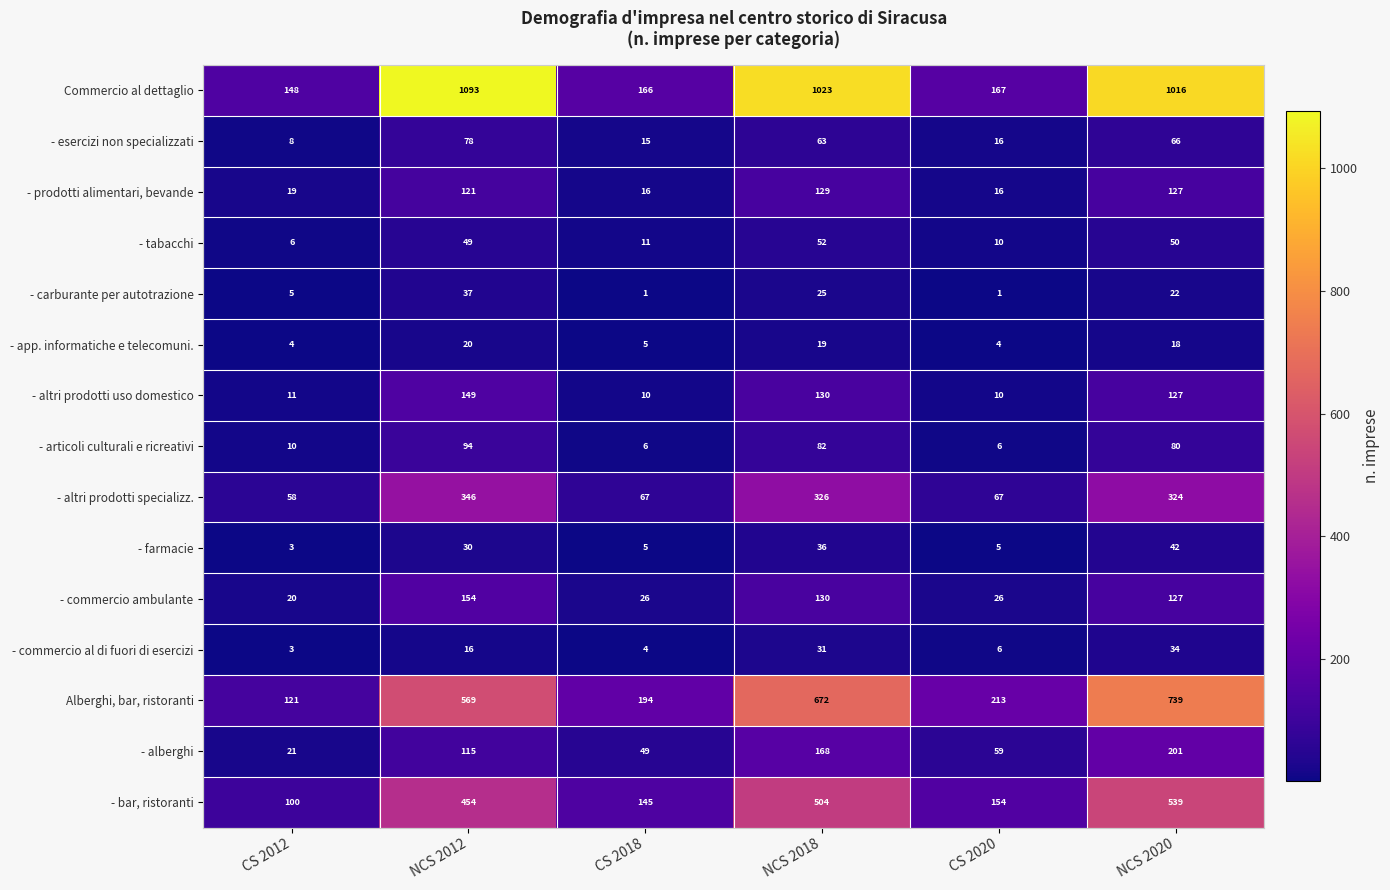

Rank the categories by - esercizi non specializzati value from lowest to highest.

CS 2012, CS 2018, CS 2020, NCS 2018, NCS 2020, NCS 2012